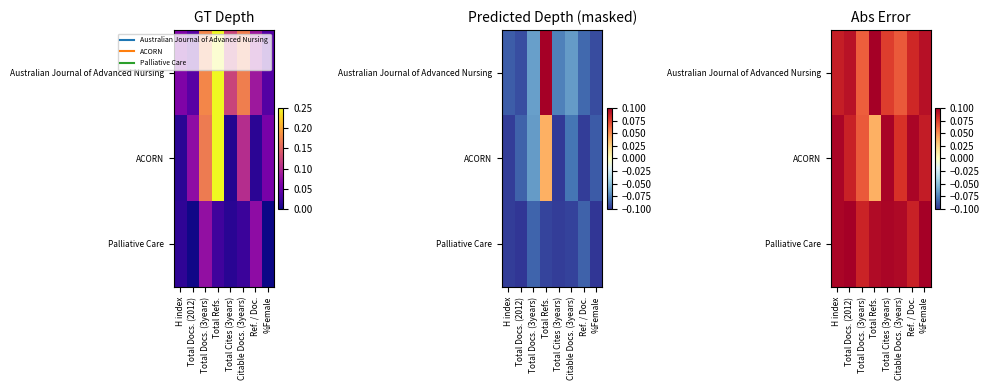

Rank the series by their maximum value, from lowest to highest.

ACORN, Australian Journal of Advanced Nursing, Palliative Care